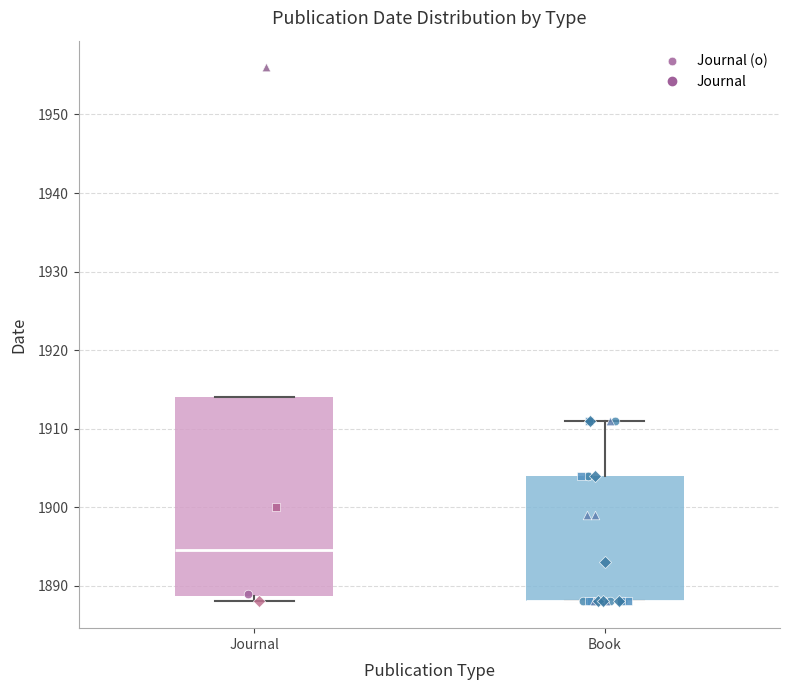

Comparing the boxes themselves (not the whiskers), which one is the tallest?

Journal